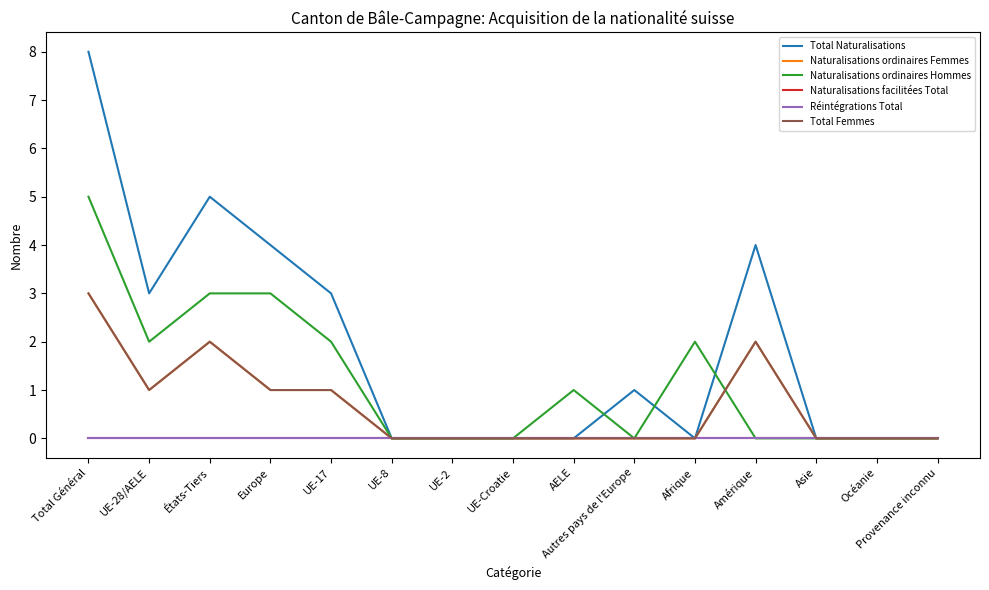

Does the chart have visible grid lines?

No